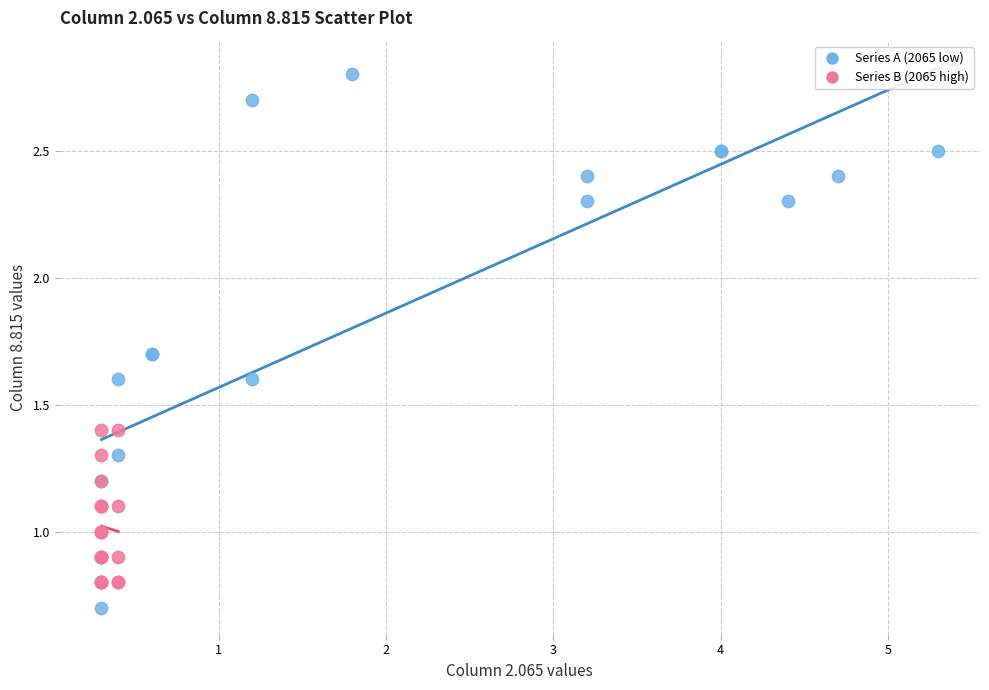

Which series reaches the maximum Y coordinate?

Series A (2065 low)